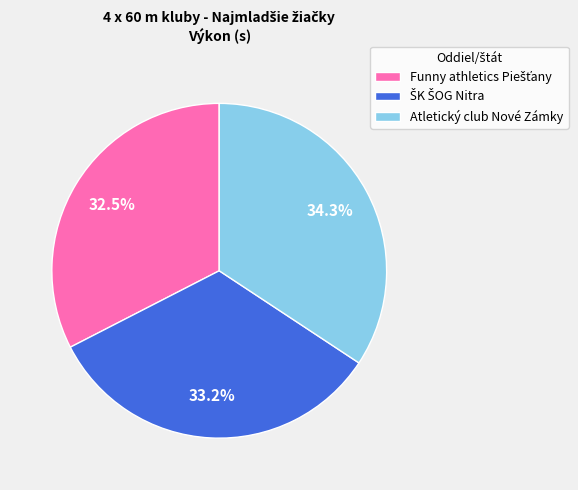

How many slices are in this pie chart?

3